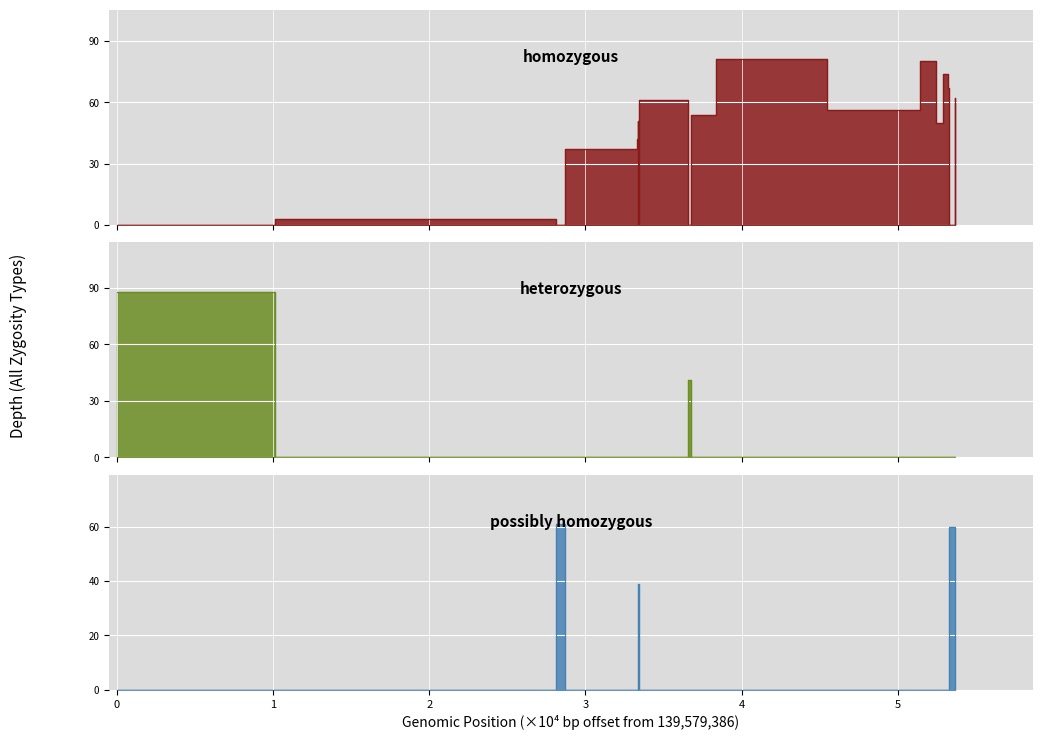

How many distinct data groups are displayed?

3